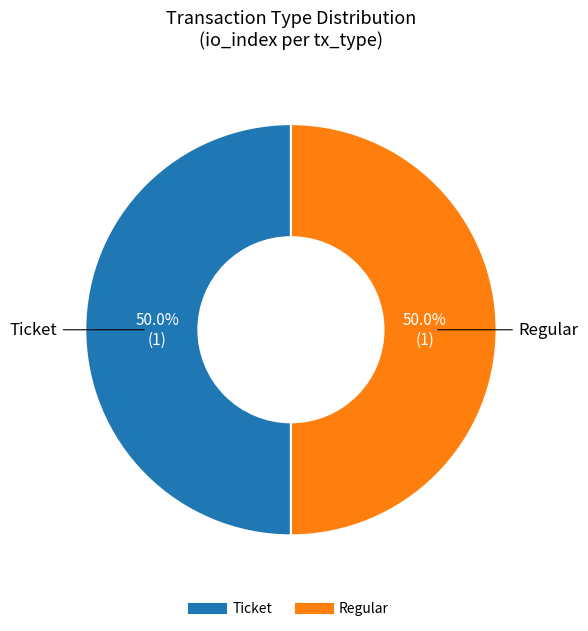

What is the ratio of the value at Ticket to the value at Regular?

1.0